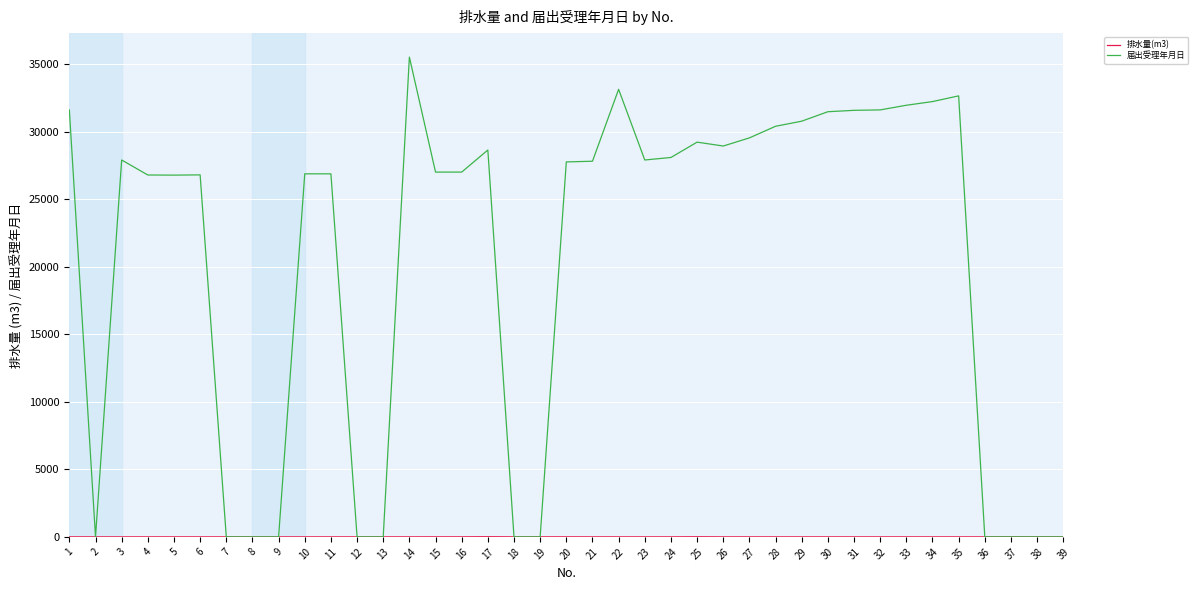

The value of 届出受理年月日 at 17 is 28647.0. True or false?

True